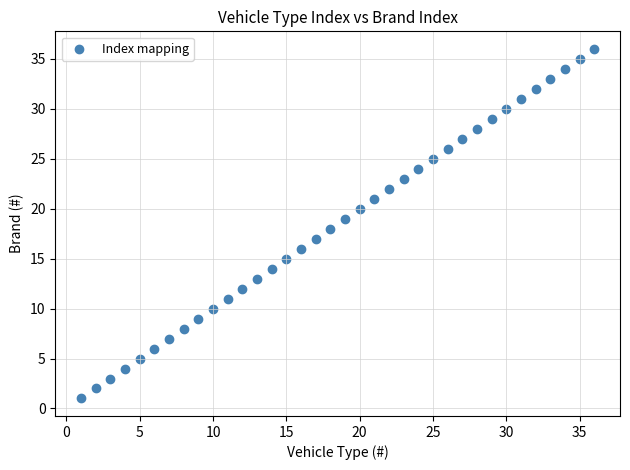

What is the range of Y values (max minus min)?

35